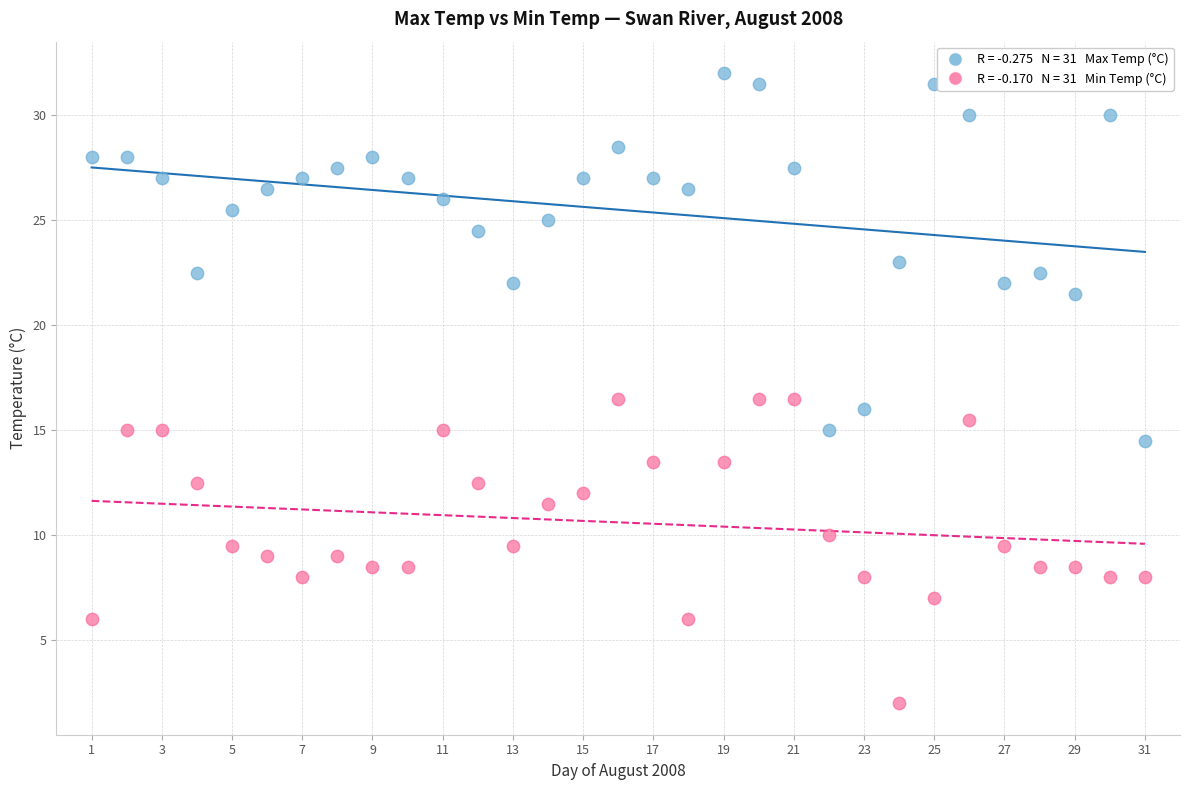

Across all data points, what is the range of X values (max minus min)?

30.0